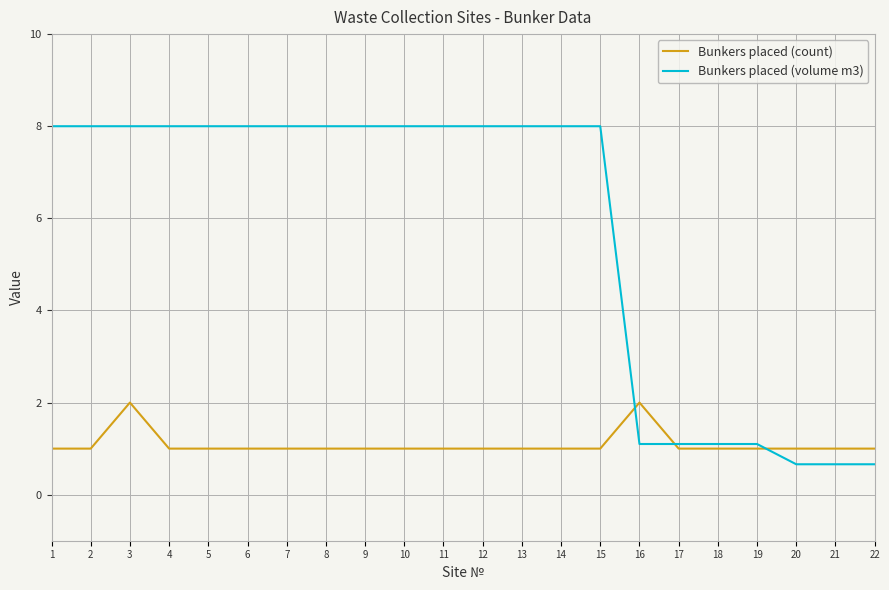

How many categories are shown in the chart?

22